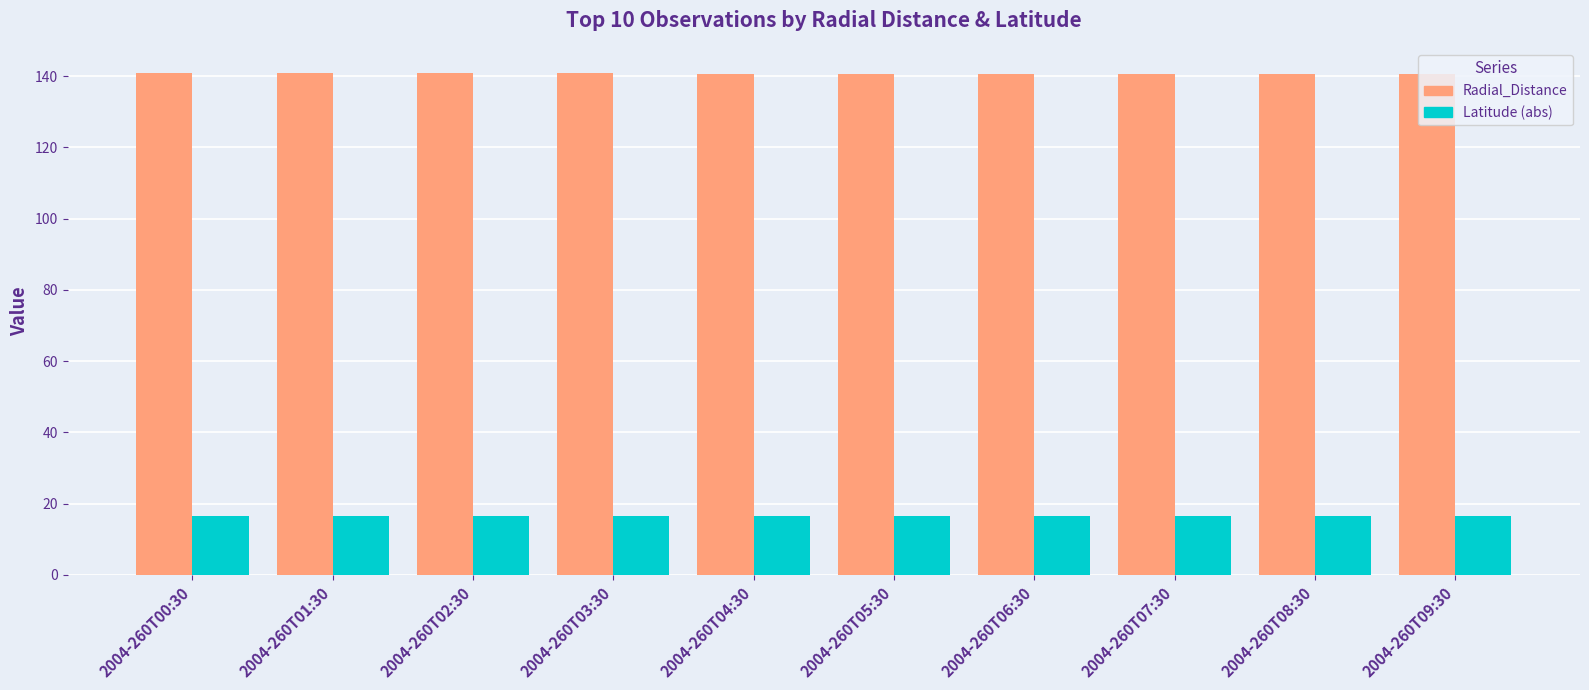

The value of Radial_Distance at 2004-260T09:30 is 140.5. True or false?

True